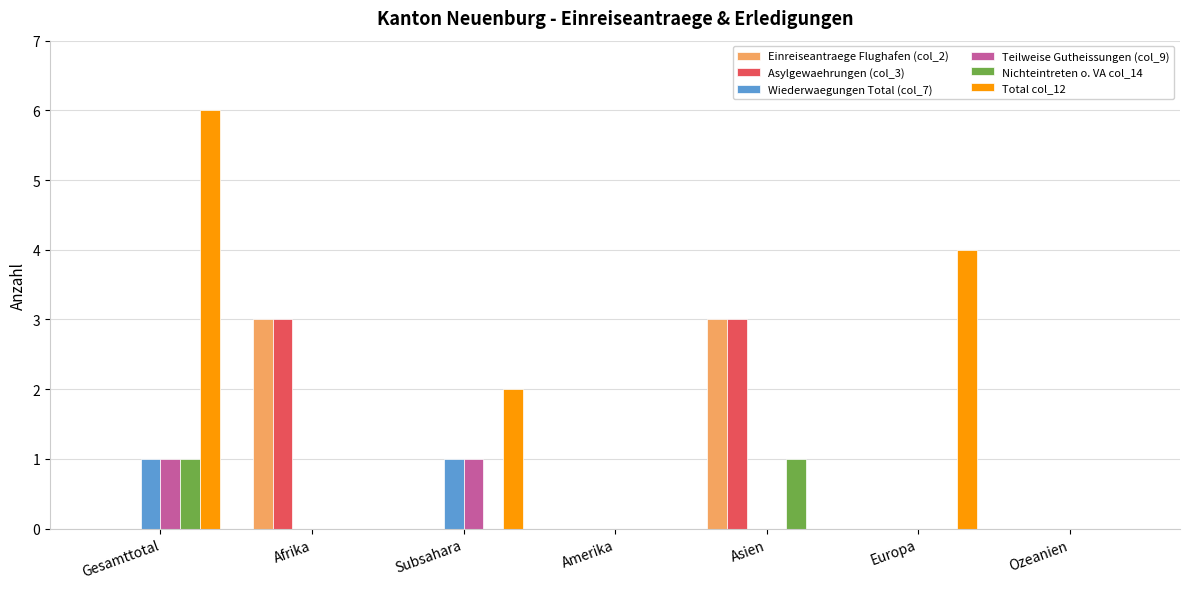

Is it true that Total col_12 equals 2 at Subsahara?

True